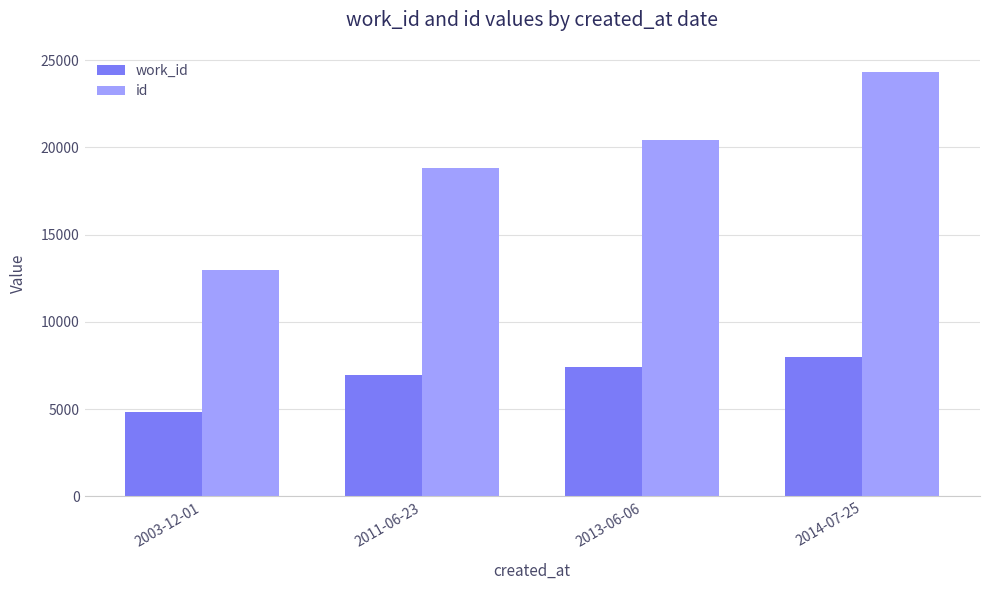

Rank the series at 2013-06-06 from lowest to highest value.

work_id, id